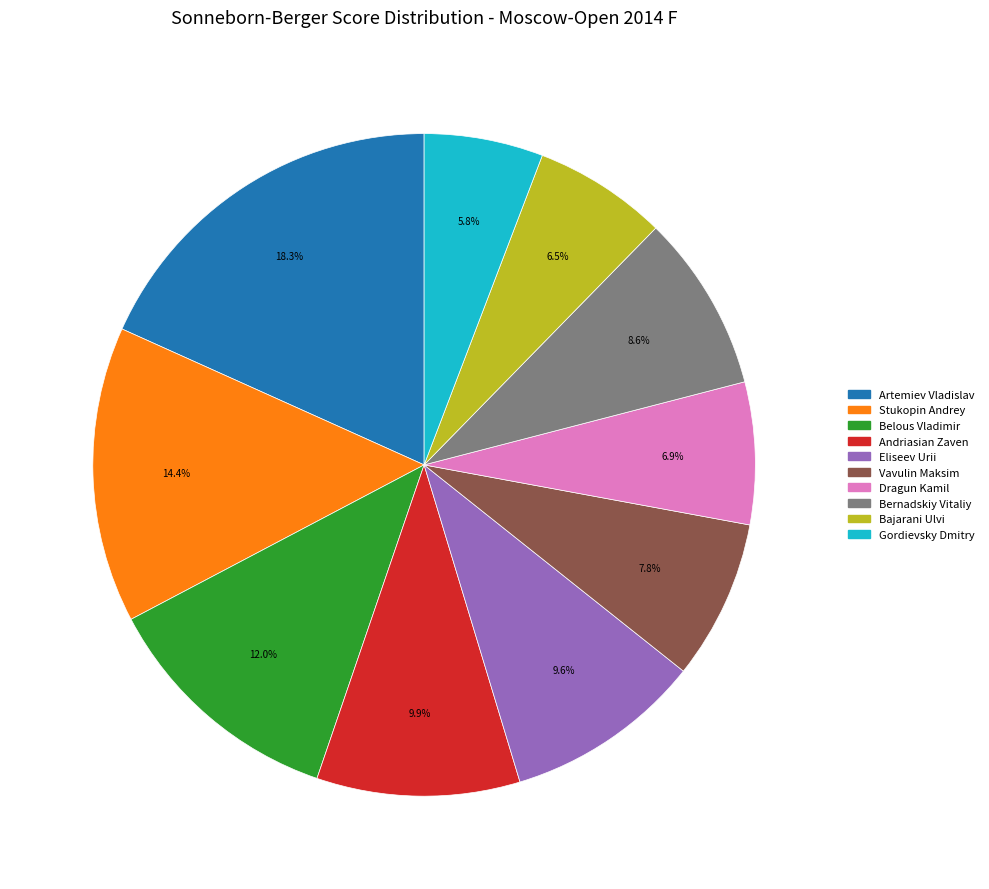

To the nearest percent, what percentage of the pie is Artemiev Vladislav?

18%